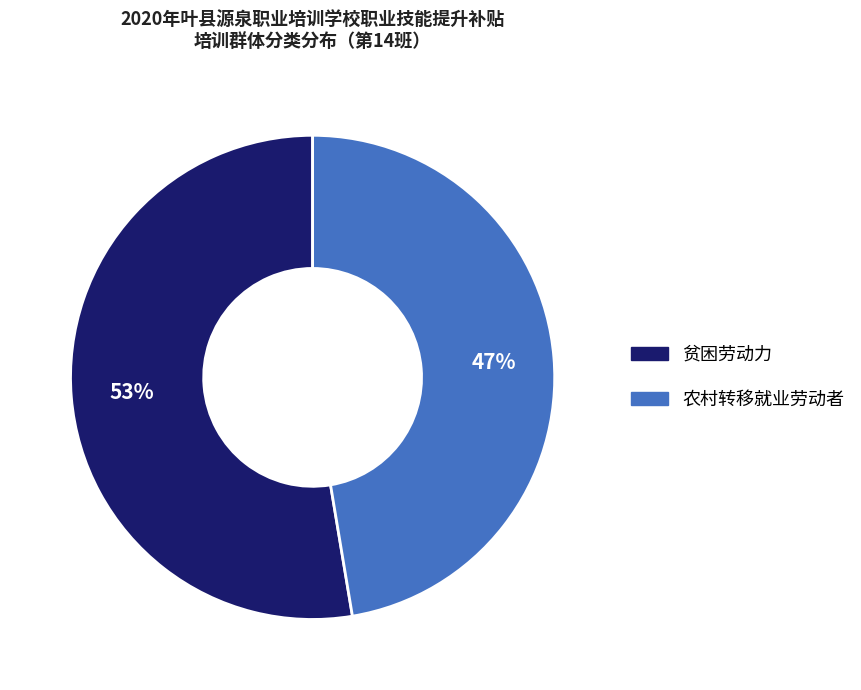

What is the largest slice in the pie chart?

贫困劳动力